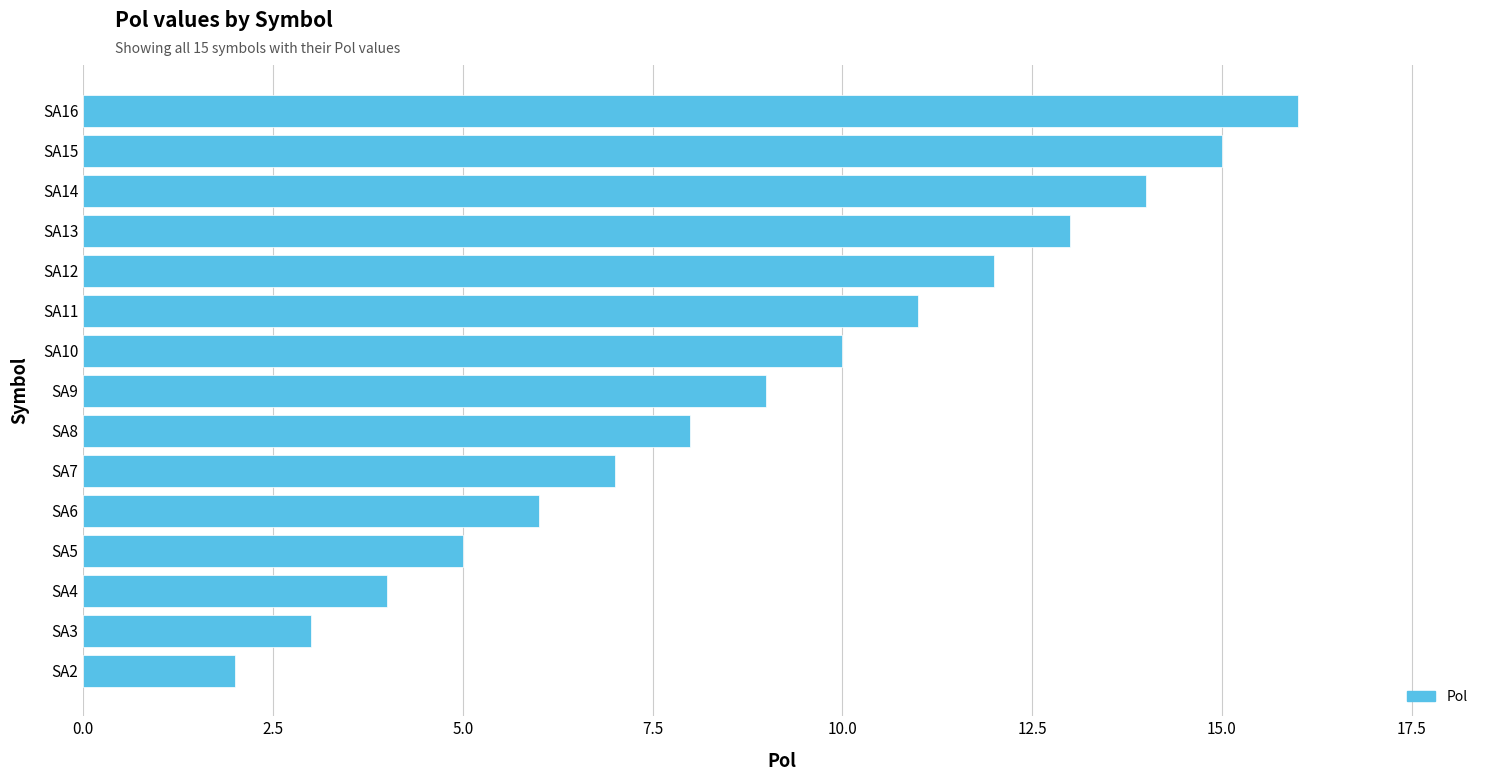

The chart shows a value of 15 at SA15. True or false?

True